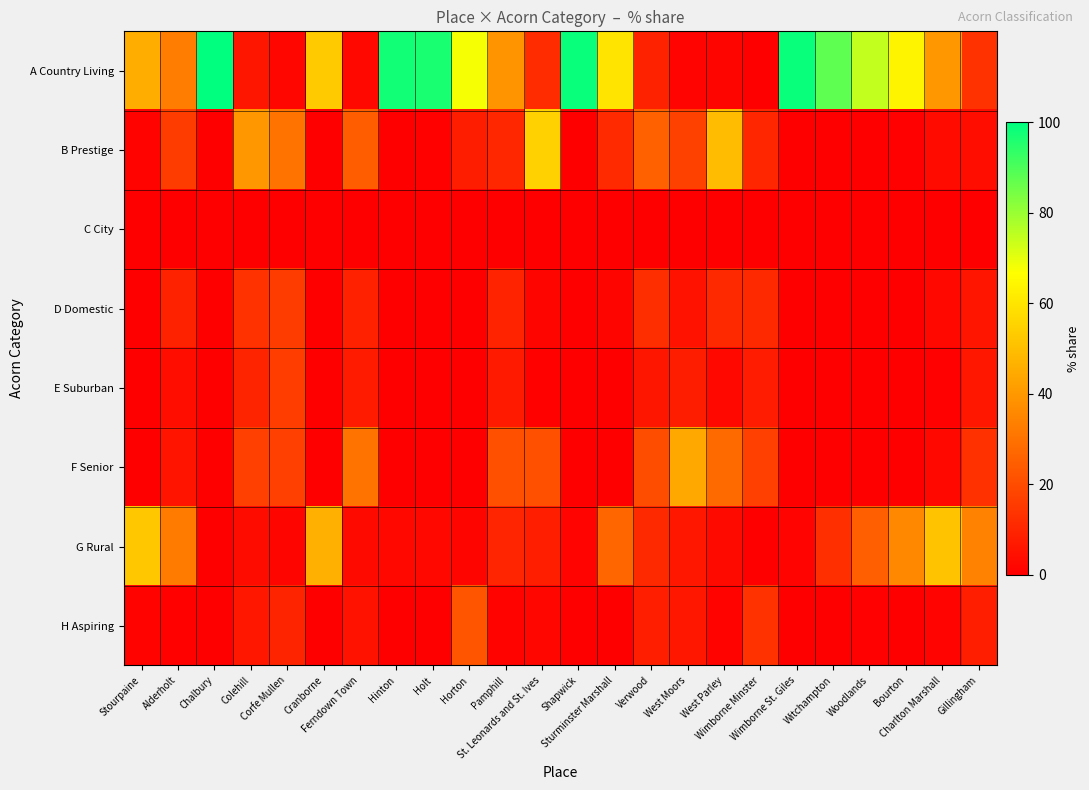

At which category is the sum across all series the highest?

Cranborne